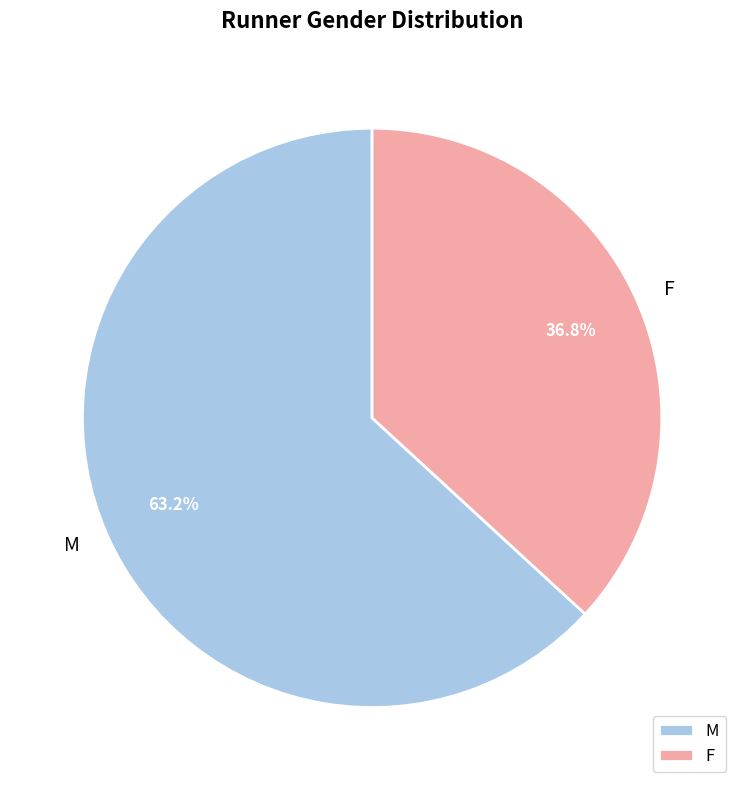

To the nearest percent, what portion does M represent?

63%